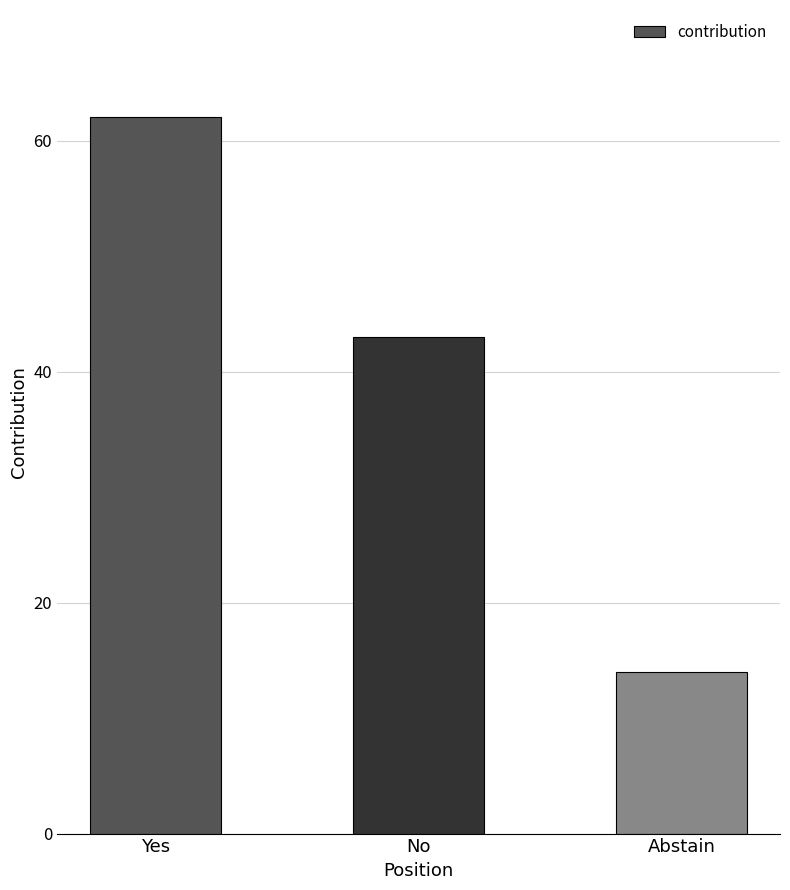

How many values are below 43?

1